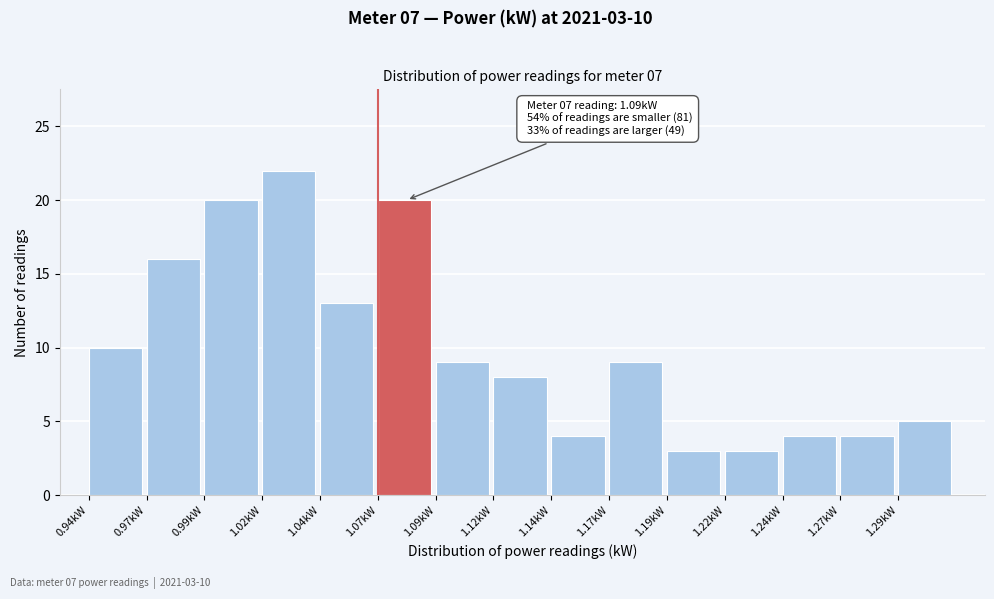

Reading right to left, what are all the values shown in this chart?

5	4	4	3	3	9	4	8	9	20	13	22	20	16	10